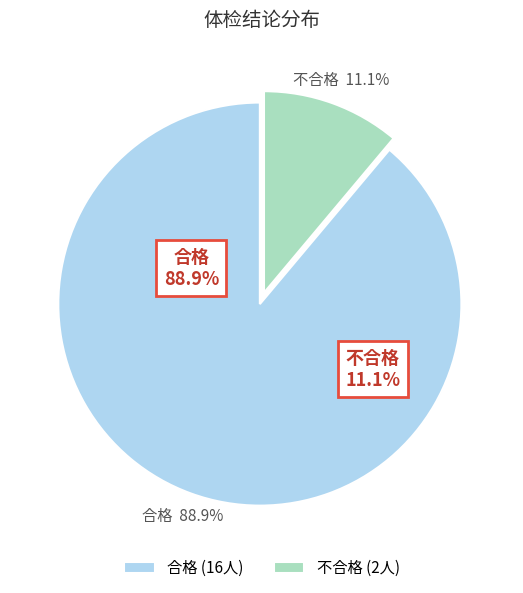

How many segments does this pie chart have?

2